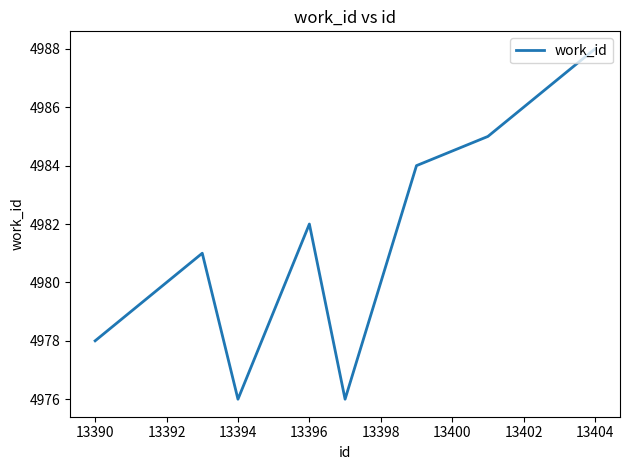

What is the minimum value shown in the chart?

4976